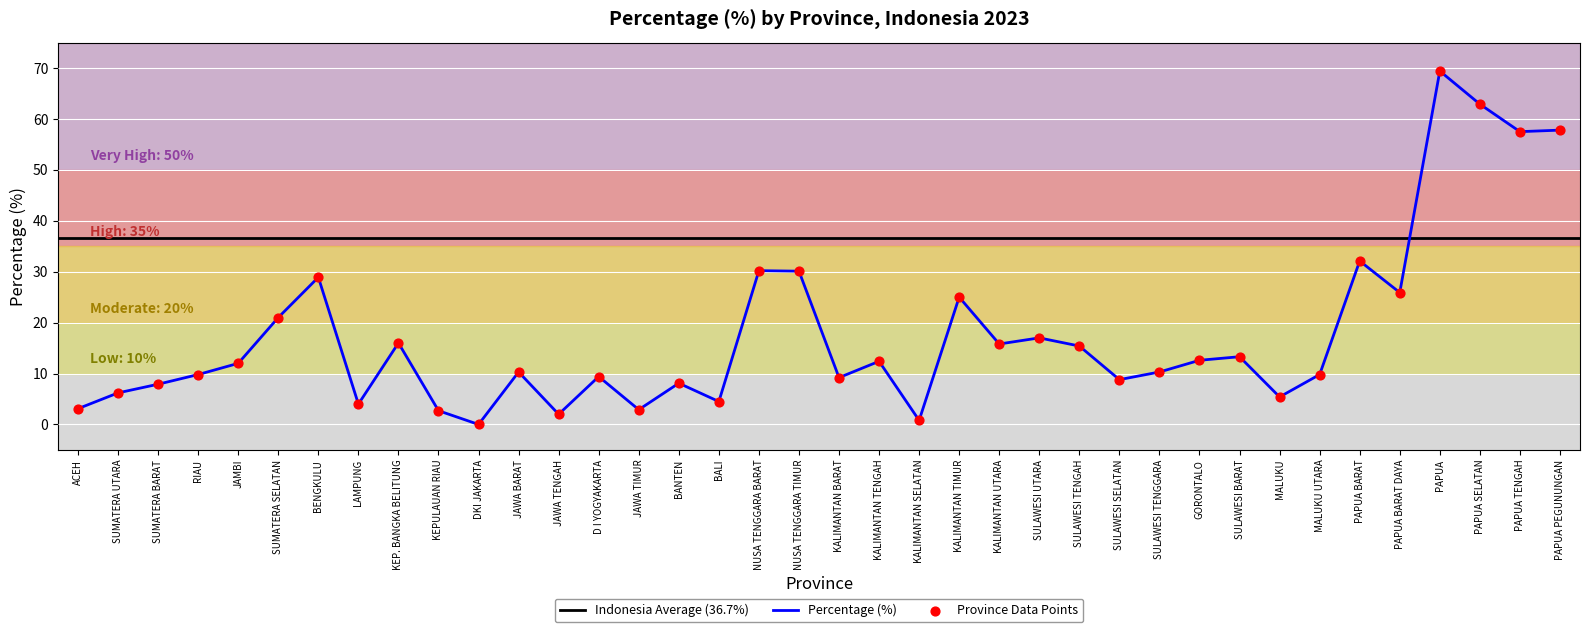

Approximately how many times larger is the value at SULAWESI TENGGARA compared to SULAWESI UTARA?

0.6